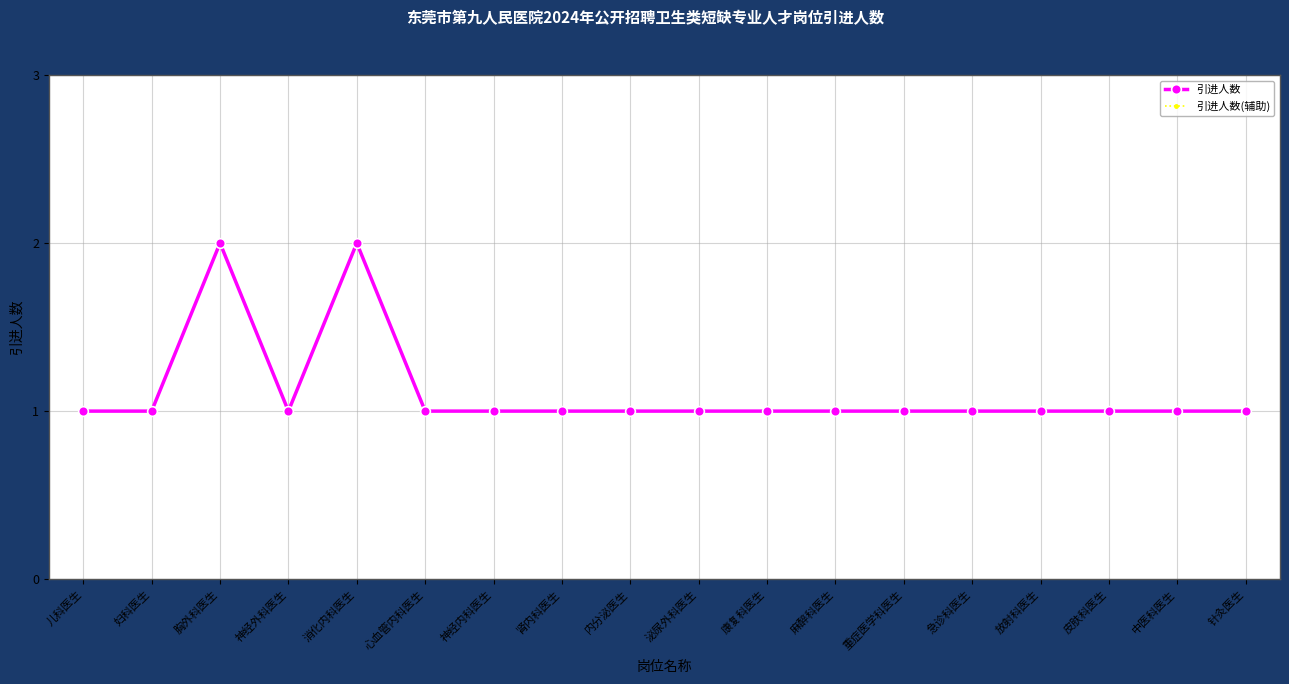

The value of 引进人数(辅助) at 皮肤科医生 is 1. True or false?

True